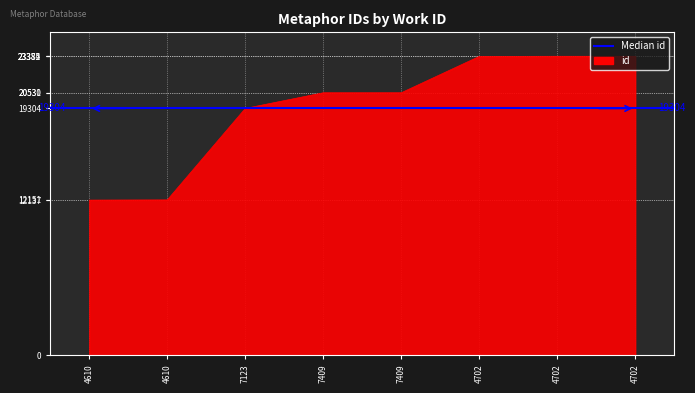

What is the difference between the maximum and second lowest values?

11234